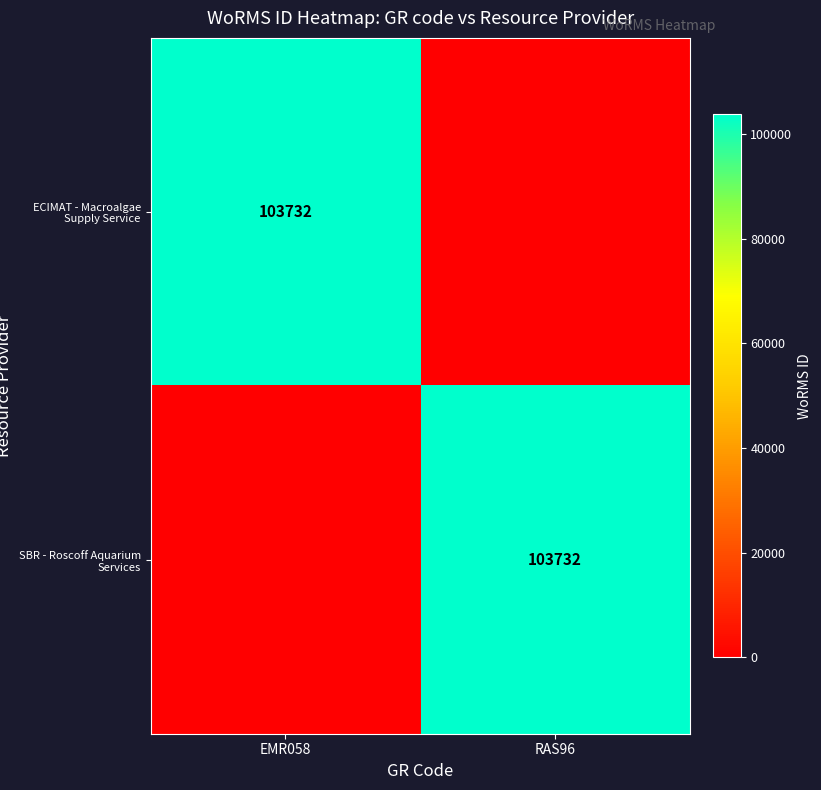

The value of SBR - Roscoff Aquarium Services at RAS96 is 103732. True or false?

True